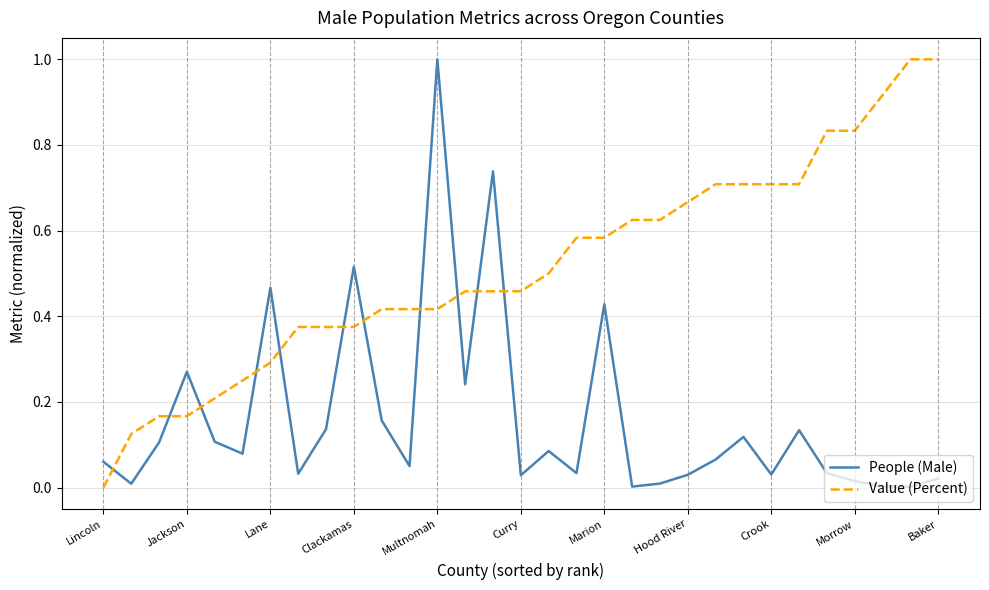

List the series in order of their overall mean, lowest first.

People (Male), Value (Percent)